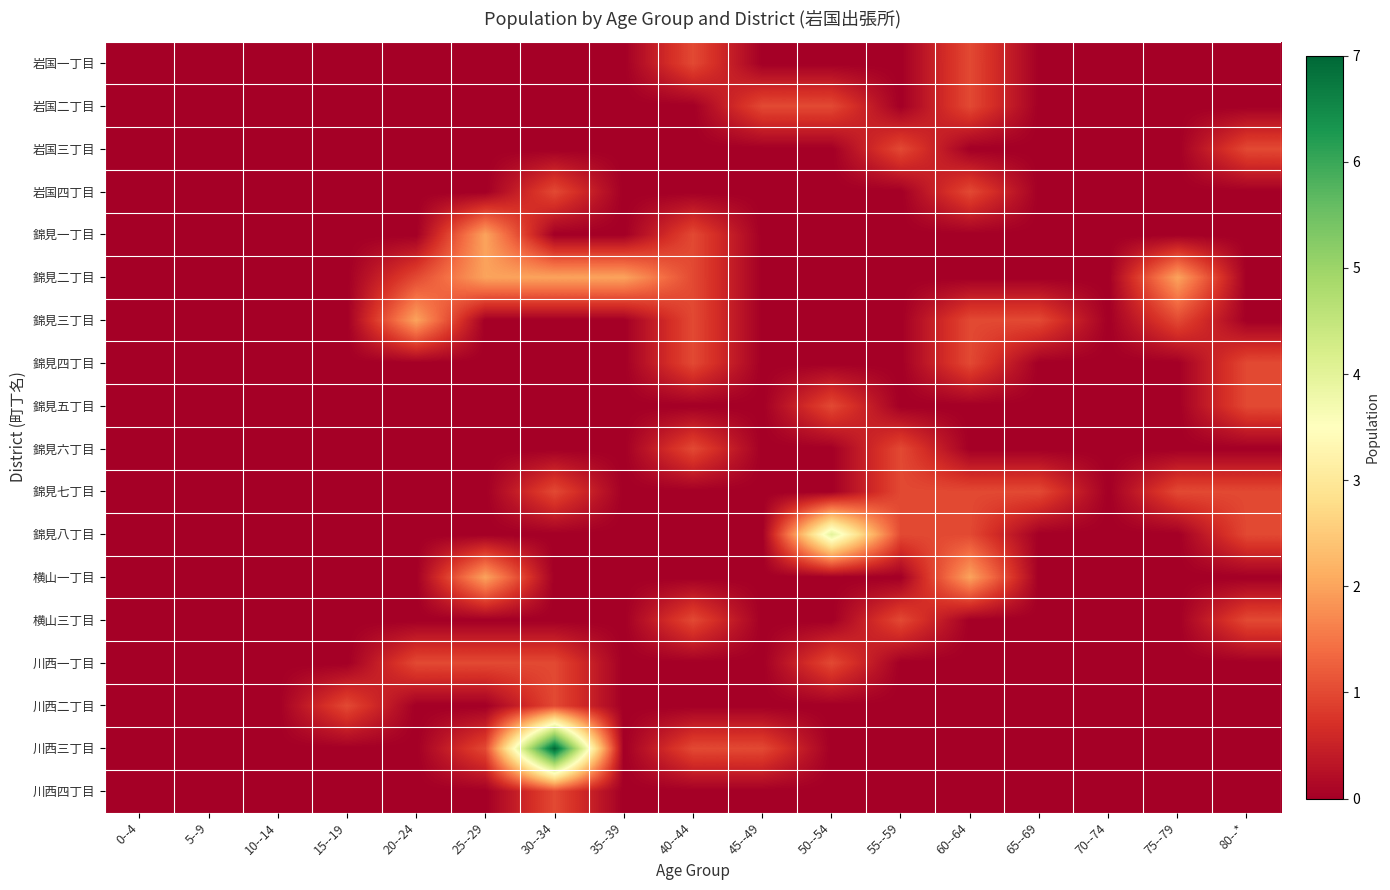

At 30--34, list the series in order from largest to smallest.

川西三丁目, 錦見二丁目, 岩国四丁目, 錦見七丁目, 川西一丁目, 川西二丁目, 川西四丁目, 岩国一丁目, 岩国二丁目, 岩国三丁目, 錦見一丁目, 錦見三丁目, 錦見四丁目, 錦見五丁目, 錦見六丁目, 錦見八丁目, 横山一丁目, 横山三丁目